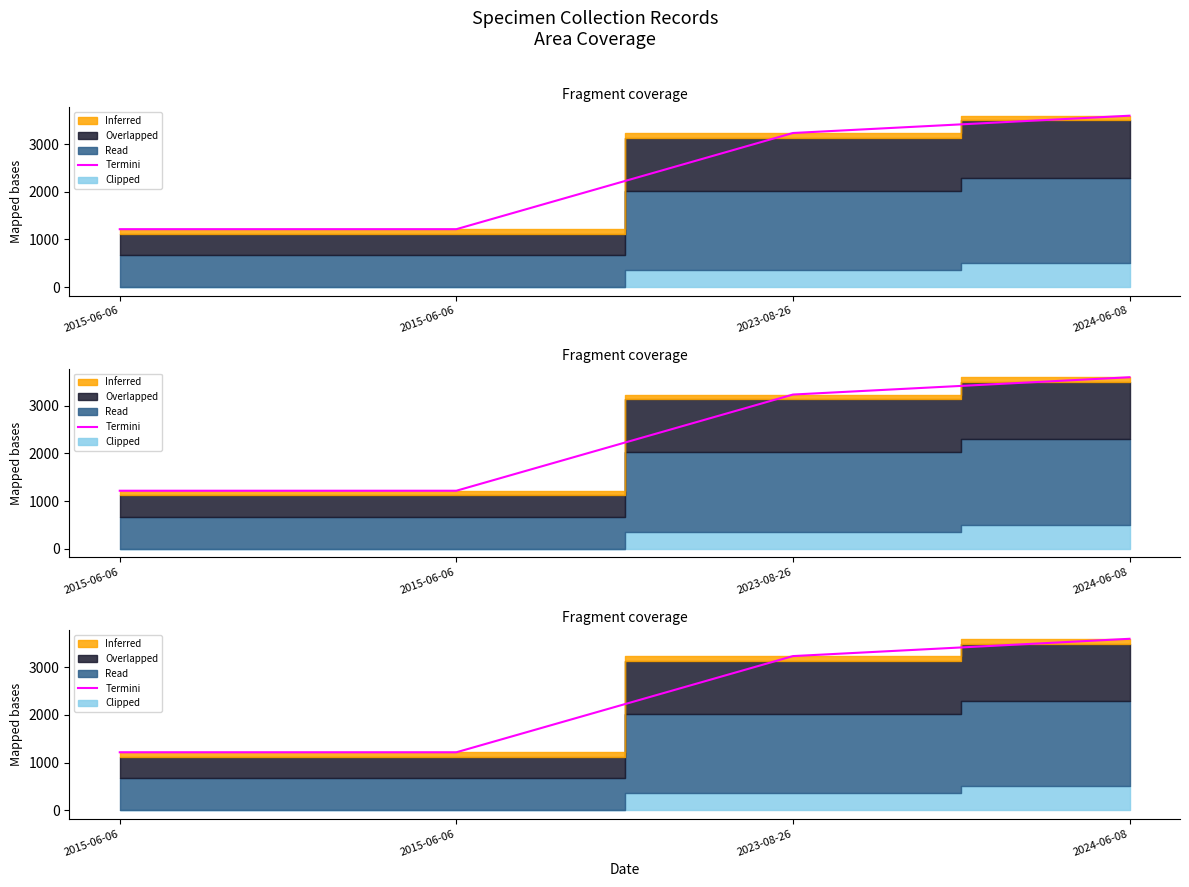

What is the ratio of the value at 2023-08-26 to the value at 2015-06-06?

2.7